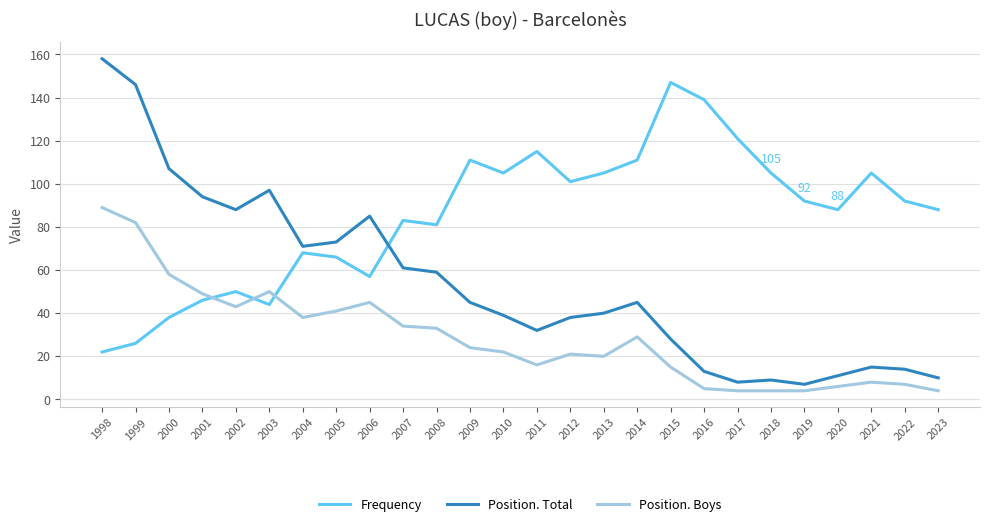

True or false: Frequency has a value of 101 at 2012.

True